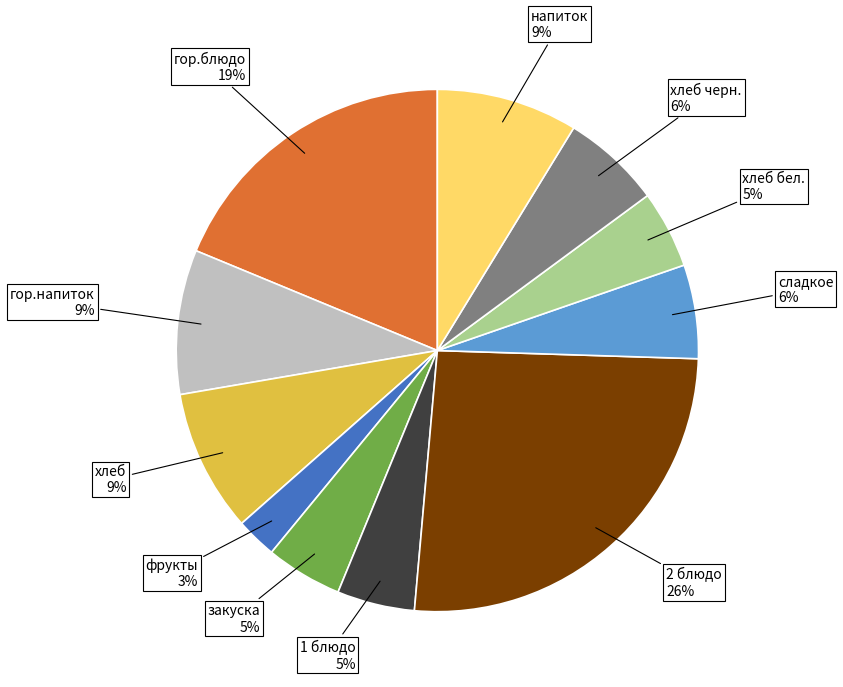

Is there a majority slice in this chart?

No